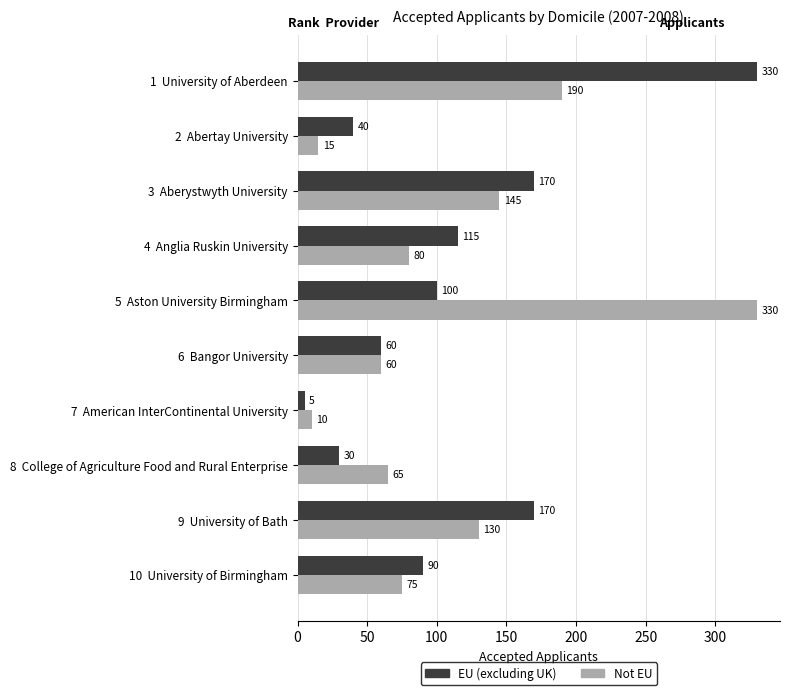

What is the difference between the maximum and minimum values in the EU (excluding UK) series?

325